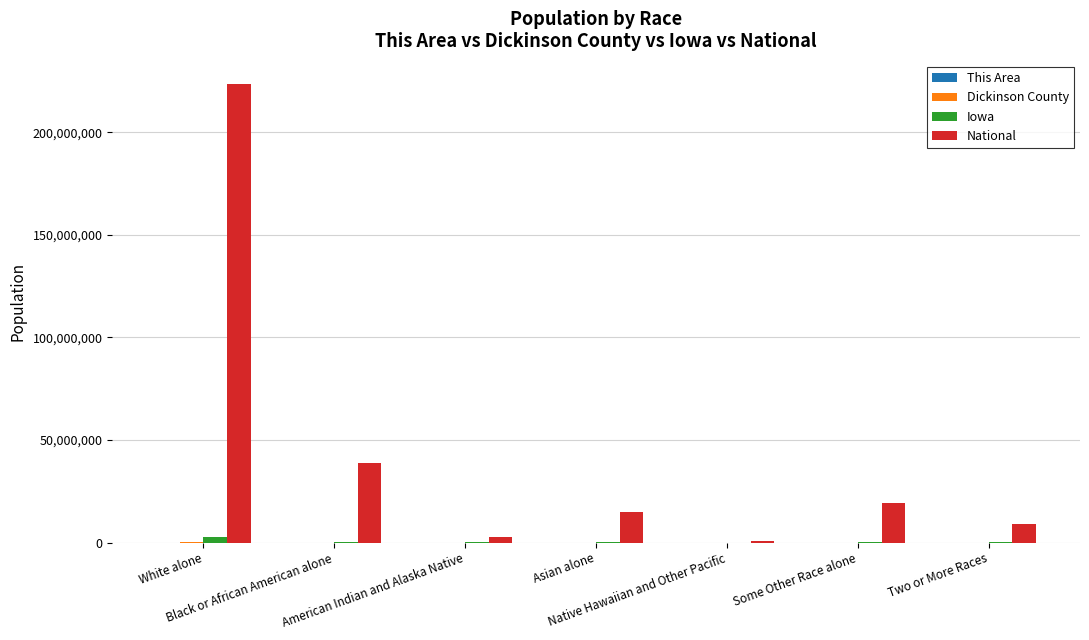

How many groups of bars are there?

7